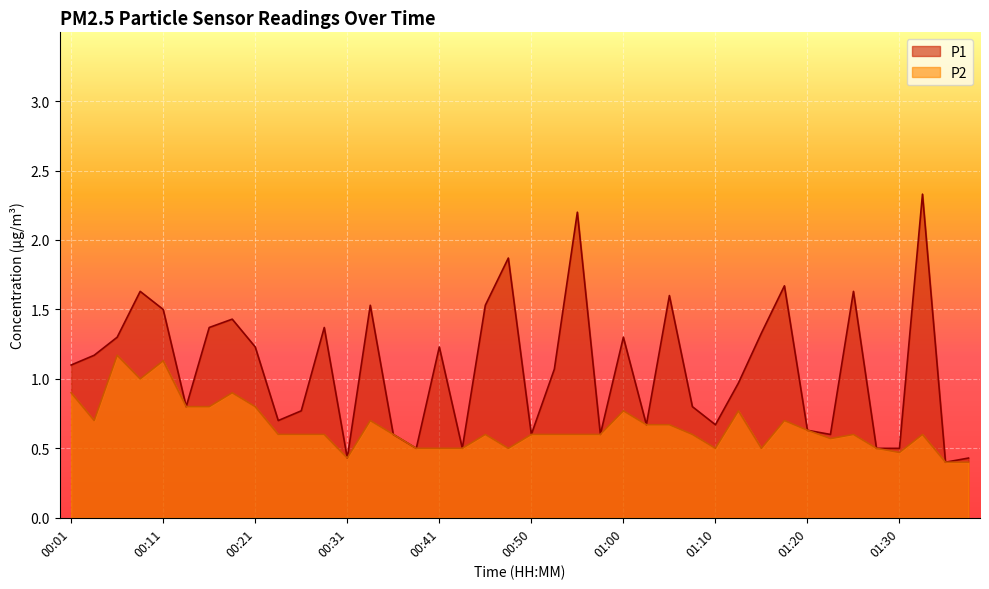

Reading left to right, what are all the values shown in this chart?

P1: 1.1	1.2	1.3	1.6	1.5	0.8	1.4	1.4	1.2	0.7	0.8	1.4	0.4	1.5	0.6	0.5	1.2	0.5	1.5	1.9	0.6	1.1	2.2	0.6	1.3	0.7	1.6	0.8	0.7	1.0	1.3	1.7	0.6	0.6	1.6	0.5	0.5	2.3	0.4	0.4
P2: 0.9	0.7	1.2	1.0	1.1	0.8	0.8	0.9	0.8	0.6	0.6	0.6	0.4	0.7	0.6	0.5	0.5	0.5	0.6	0.5	0.6	0.6	0.6	0.6	0.8	0.7	0.7	0.6	0.5	0.8	0.5	0.7	0.6	0.6	0.6	0.5	0.5	0.6	0.4	0.4